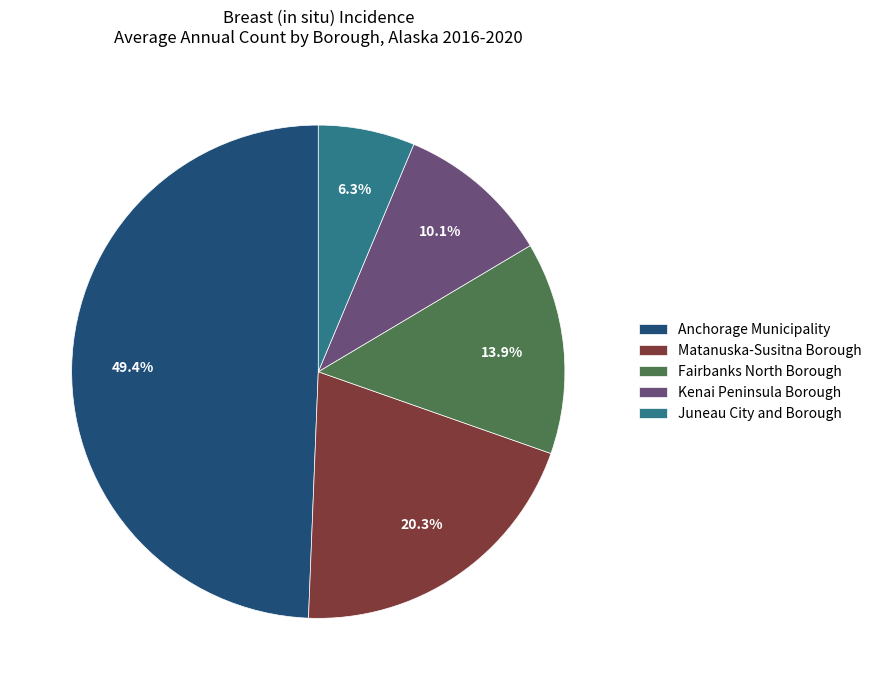

Does any single category account for the majority?

No